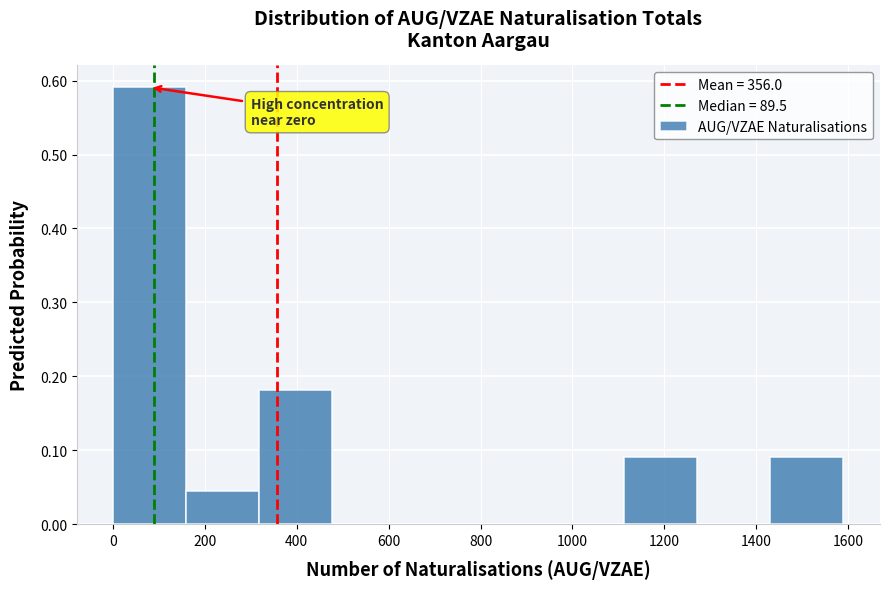

Which range on the x-axis has the tallest bar?

0 to 160